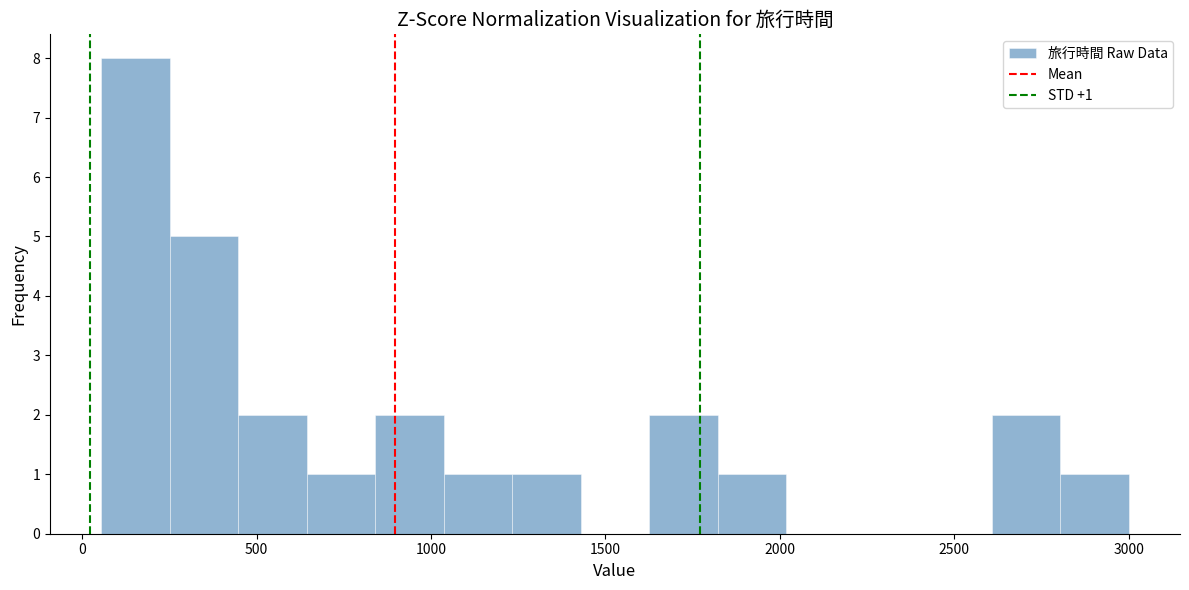

Around what value on the x-axis is the tallest bar? Give the approximate position of its centre, as read against the axis.

150